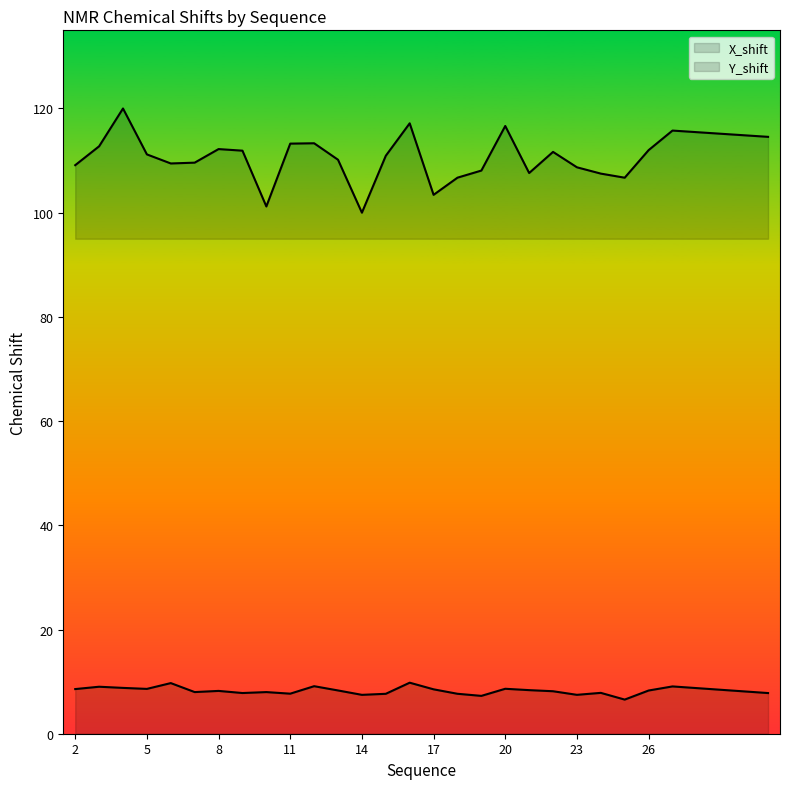

What is the value of the X_shift point at the 11th from the left?

9.1